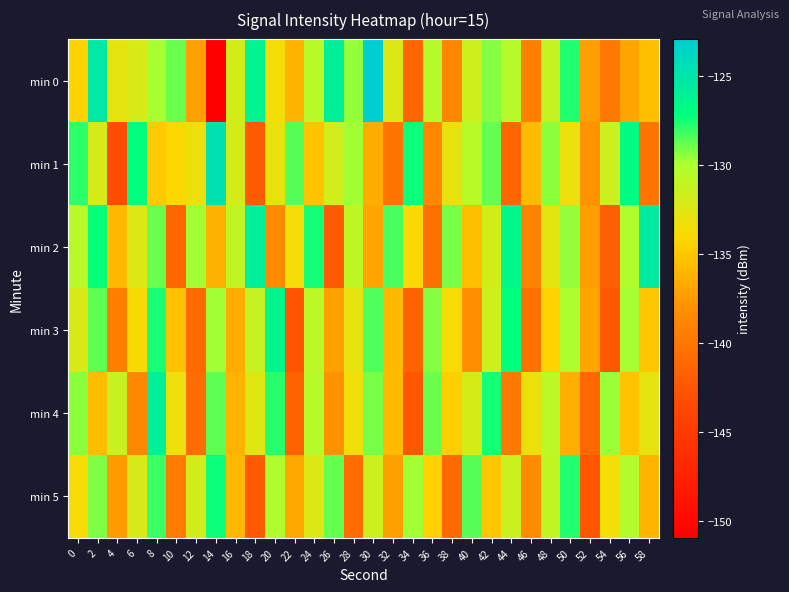

What is the maximum value shown in the chart?

-122.9